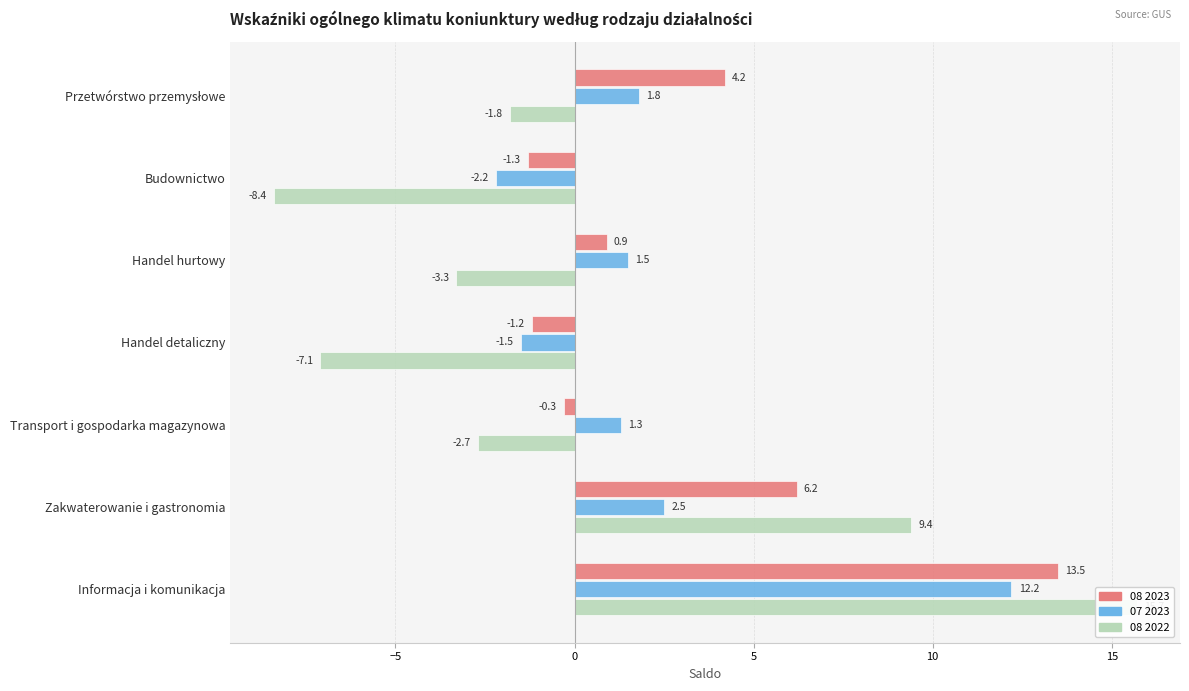

How many values in the 08 2022 series are below -2?

4